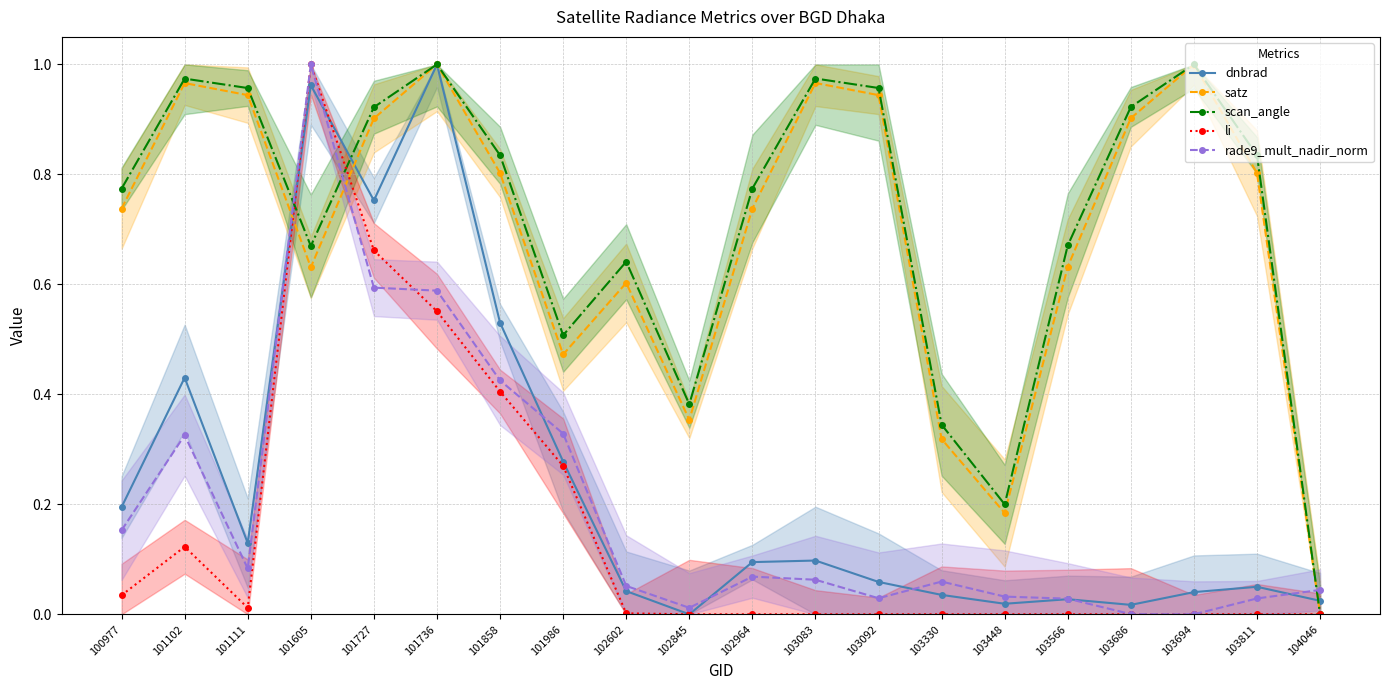

At which label does dnbrad reach its minimum?

102845